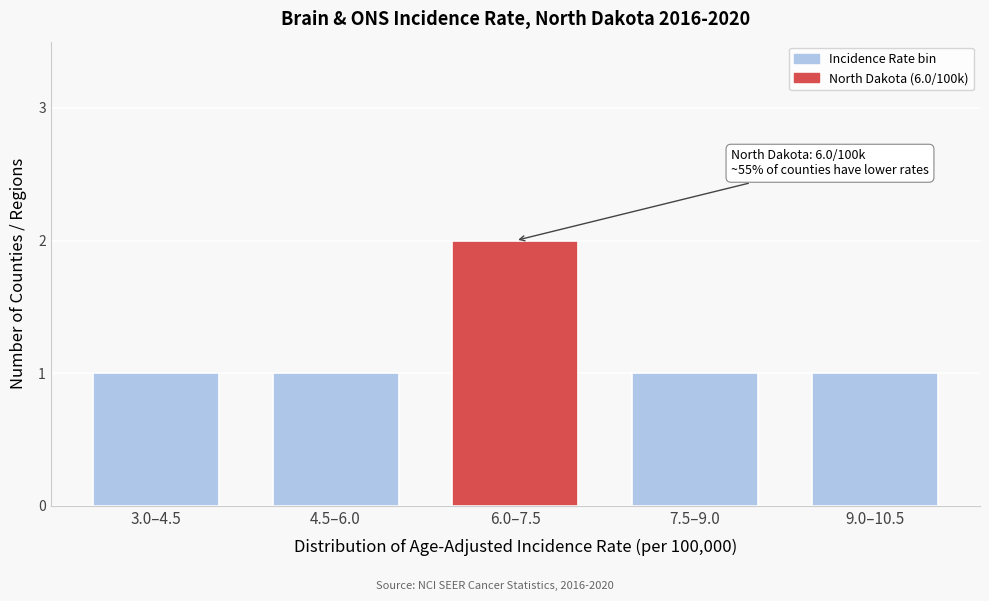

Reading right to left, extract all data points from this chart.

9.0–10.5=1	7.5–9.0=1	6.0–7.5=2	4.5–6.0=1	3.0–4.5=1